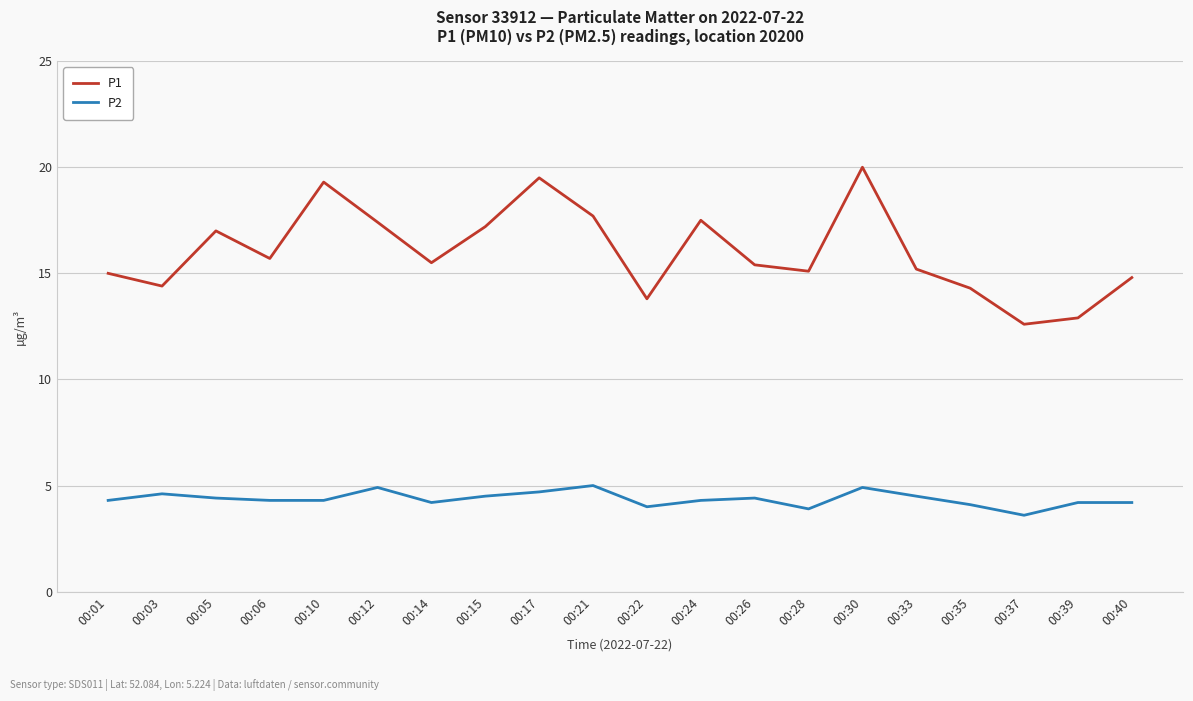

List the series in order of their overall mean, highest first.

P1, P2